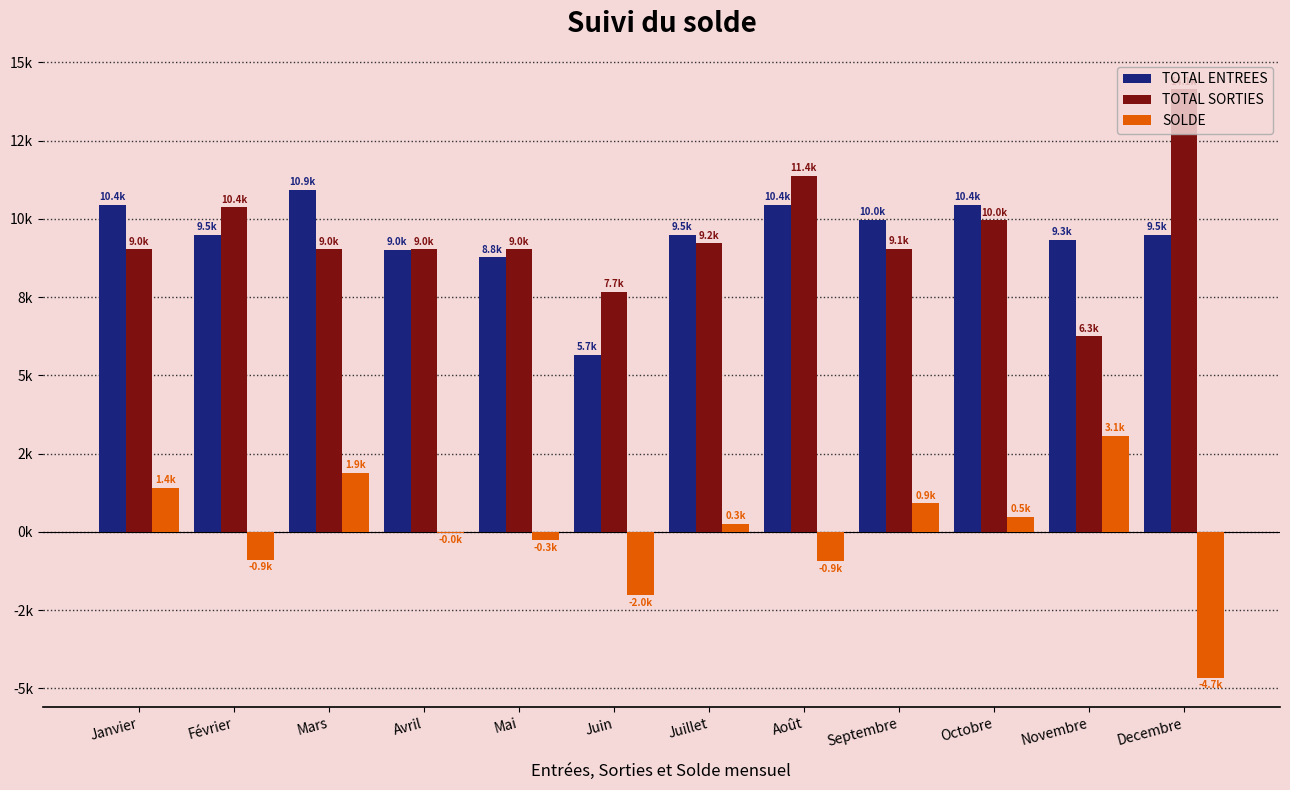

What is the label of the 8th bar from the right?

Mai